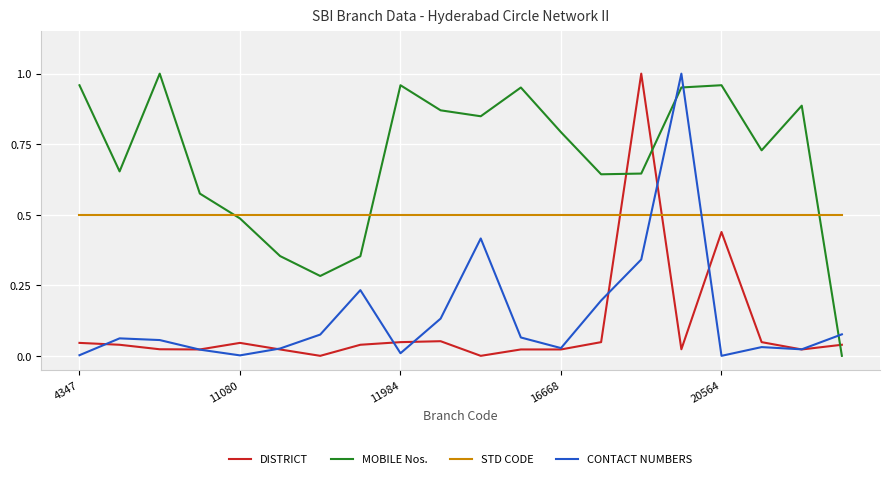

True or false: CONTACT NUMBERS and MOBILE Nos. cross at least once.

True